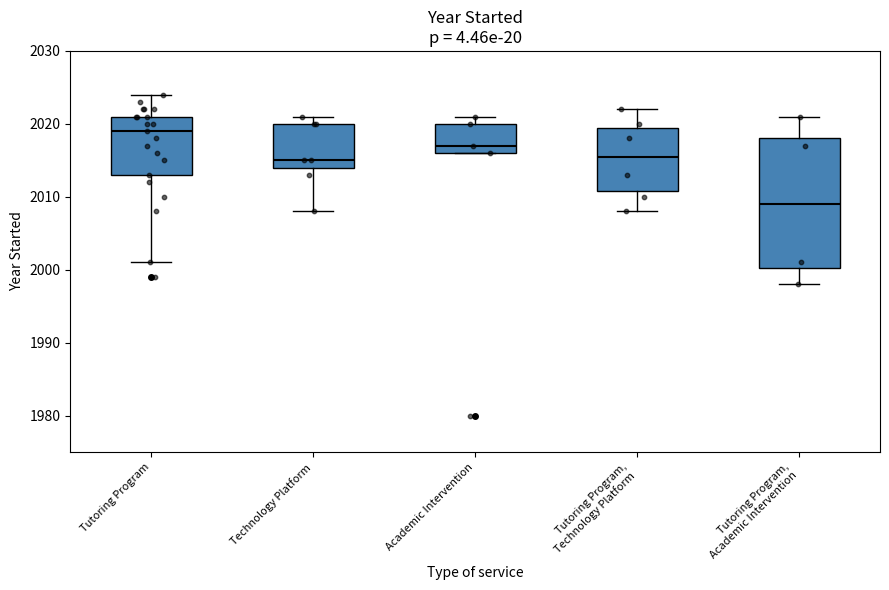

Reading left to right, read every box against the y-axis: the position of its median line, the range the box covers, and the ends of its whiskers. The values are not printed on the chart, so give them approximately, as read against the axis.

Tutoring Program: median 2019, box 2013 to 2021, whiskers 2001 to 2024
Technology Platform: median 2015, box 2014 to 2020, whiskers 2008 to 2021
Academic Intervention: median 2017, box 2016 to 2020, whiskers 2016 to 2021
Tutoring Program, Technology Platform: median 2016, box 2011 to 2020, whiskers 2008 to 2022
Tutoring Program, Academic Intervention: median 2009, box 2000 to 2018, whiskers 1998 to 2021